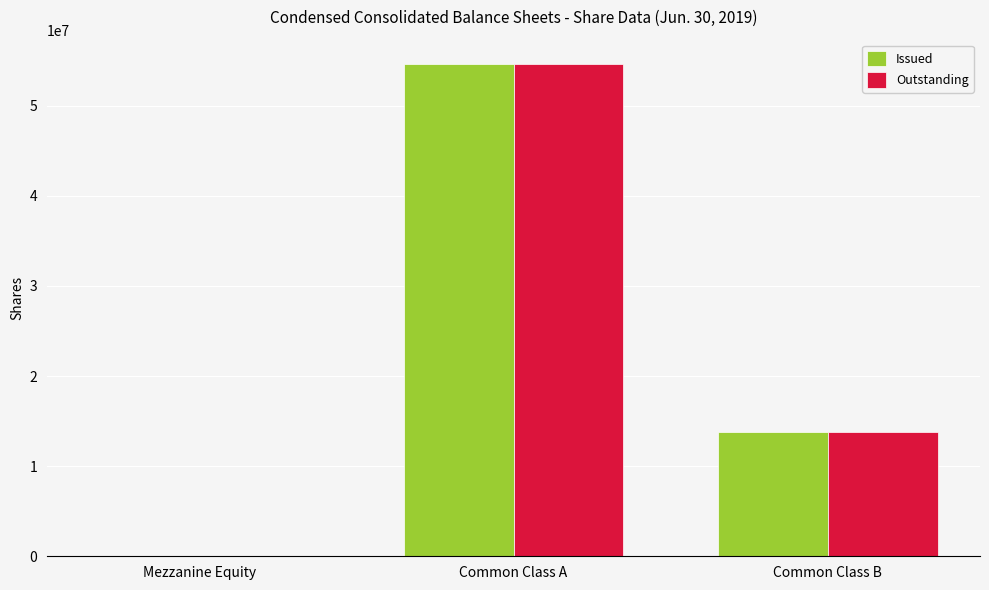

At which label does Issued reach its peak?

Common Class A